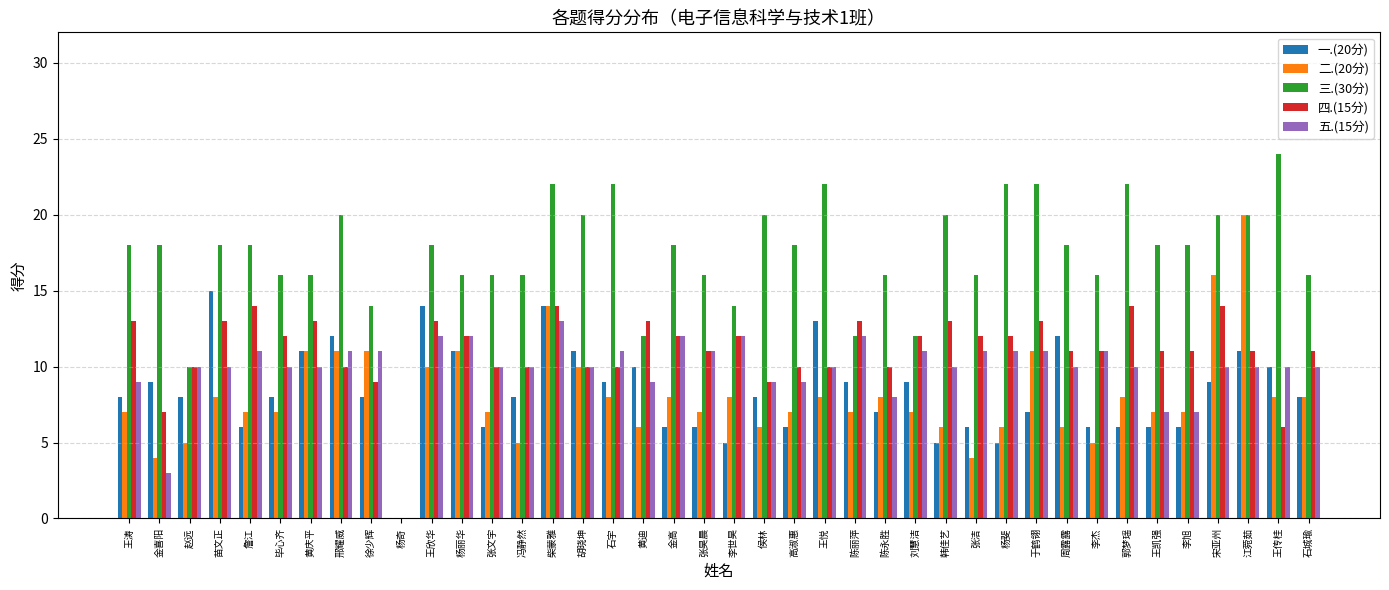

The 四.(15分) series shows 15 at 冯静然. True or false?

False